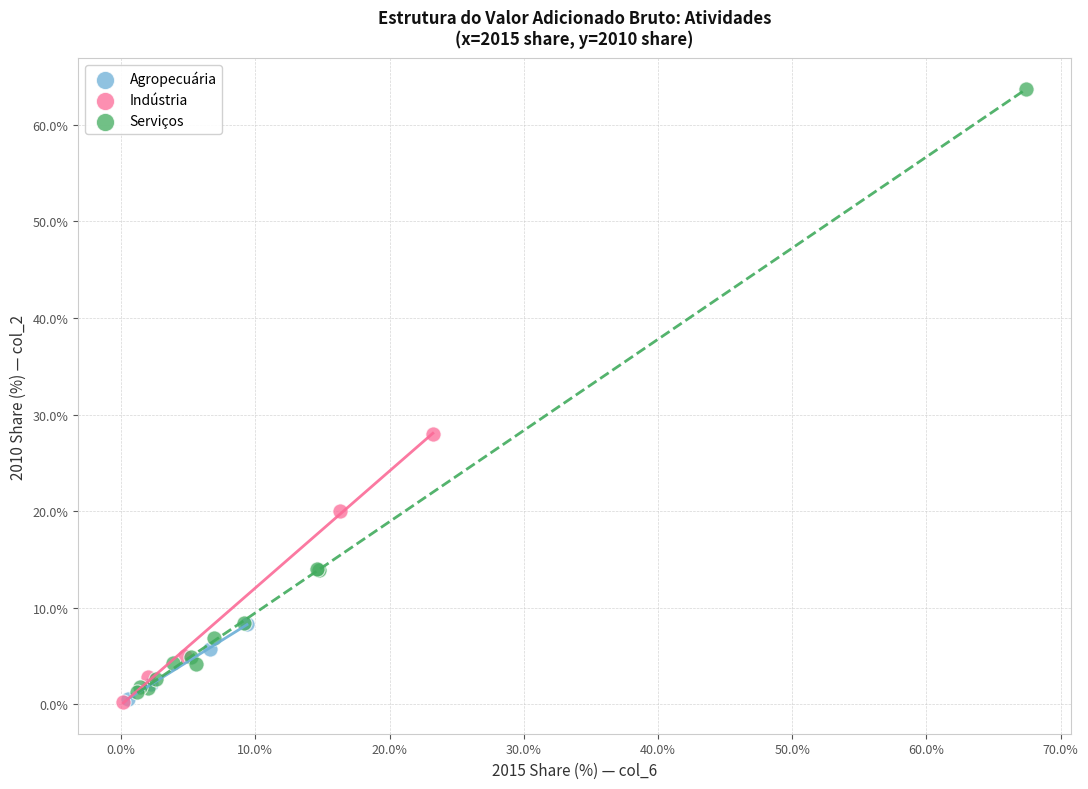

Which series has the widest spread of Y values?

Serviços